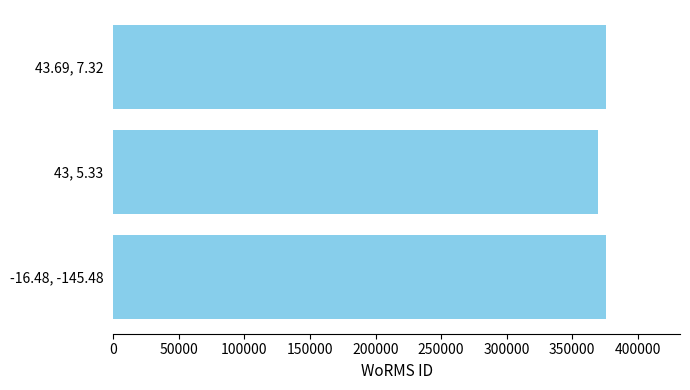

Reading bottom to top, list all the values displayed in this chart.

-16.48, -145.48=375874	43, 5.33=370019	43.69, 7.32=375874